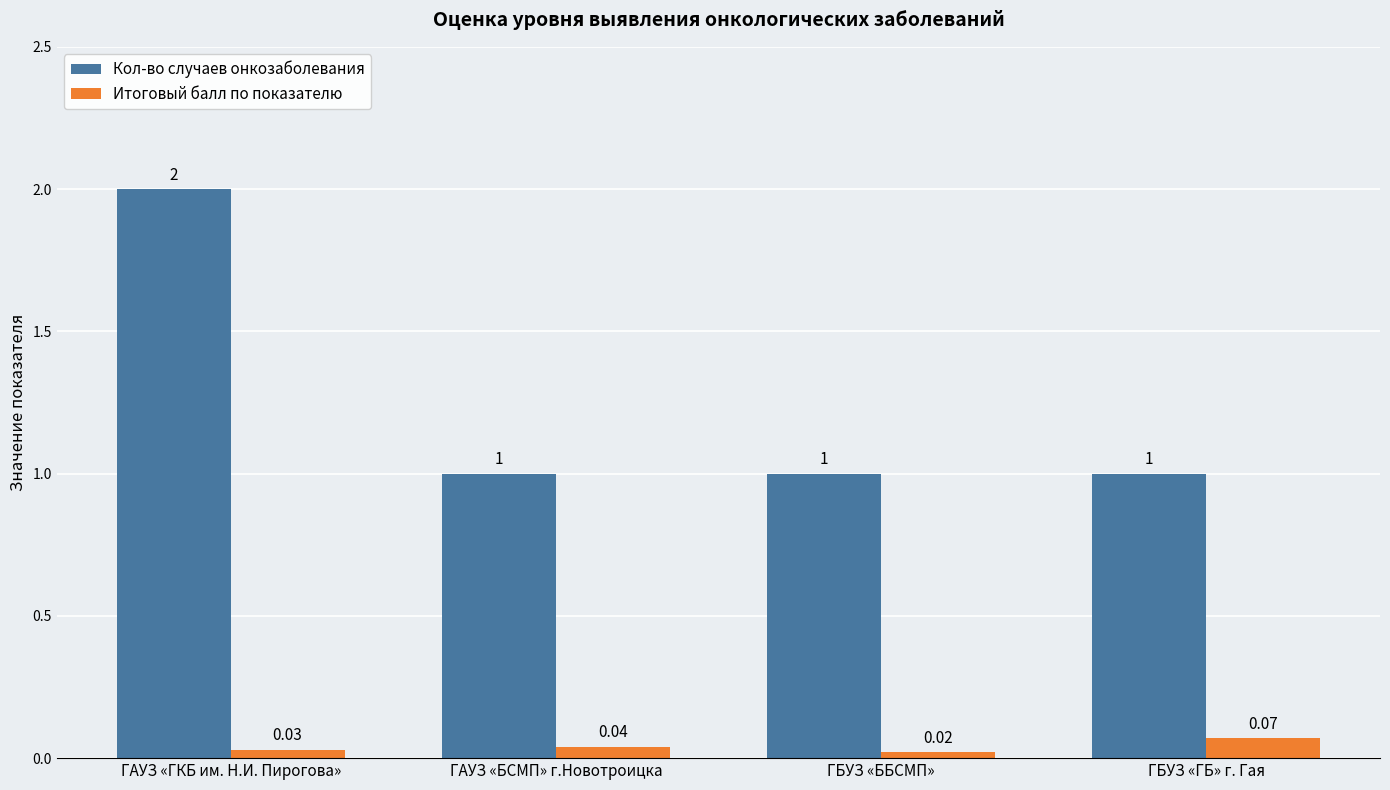

List the series in order of their overall mean, highest first.

Кол-во случаев онкозаболевания, Итоговый балл по показателю